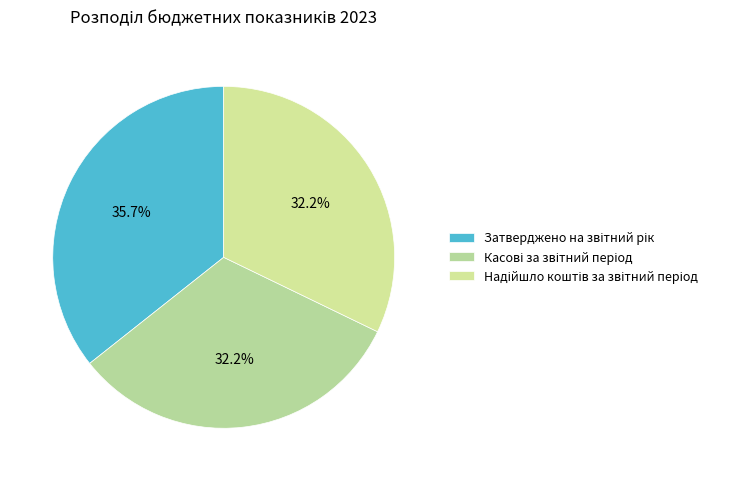

How many slices are in this pie chart?

3